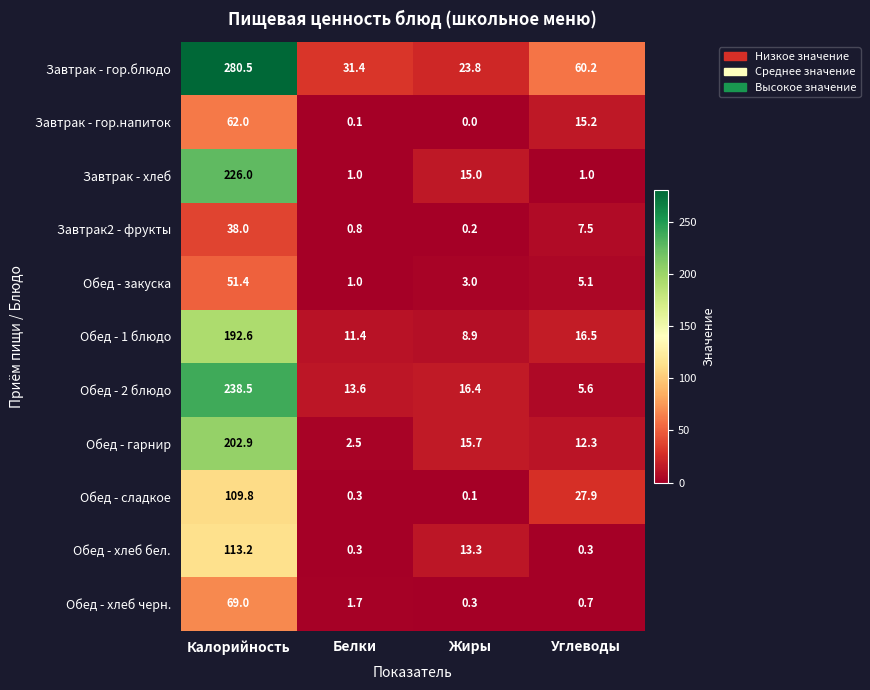

List the series in order of their peak value, lowest first.

Завтрак2 - фрукты, Обед - закуска, Завтрак - гор.напиток, Обед - хлеб черн., Обед - сладкое, Обед - хлеб бел., Обед - 1 блюдо, Обед - гарнир, Завтрак - хлеб, Обед - 2 блюдо, Завтрак - гор.блюдо